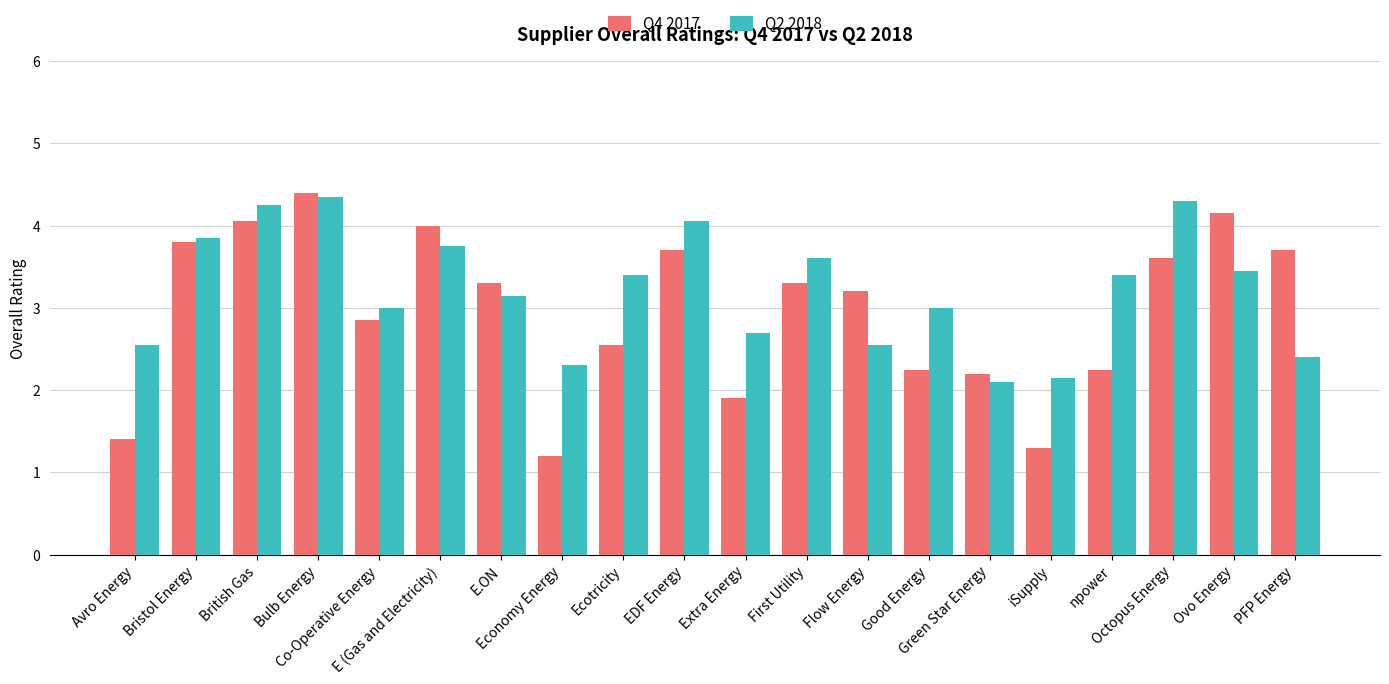

What position from the right is First Utility?

9